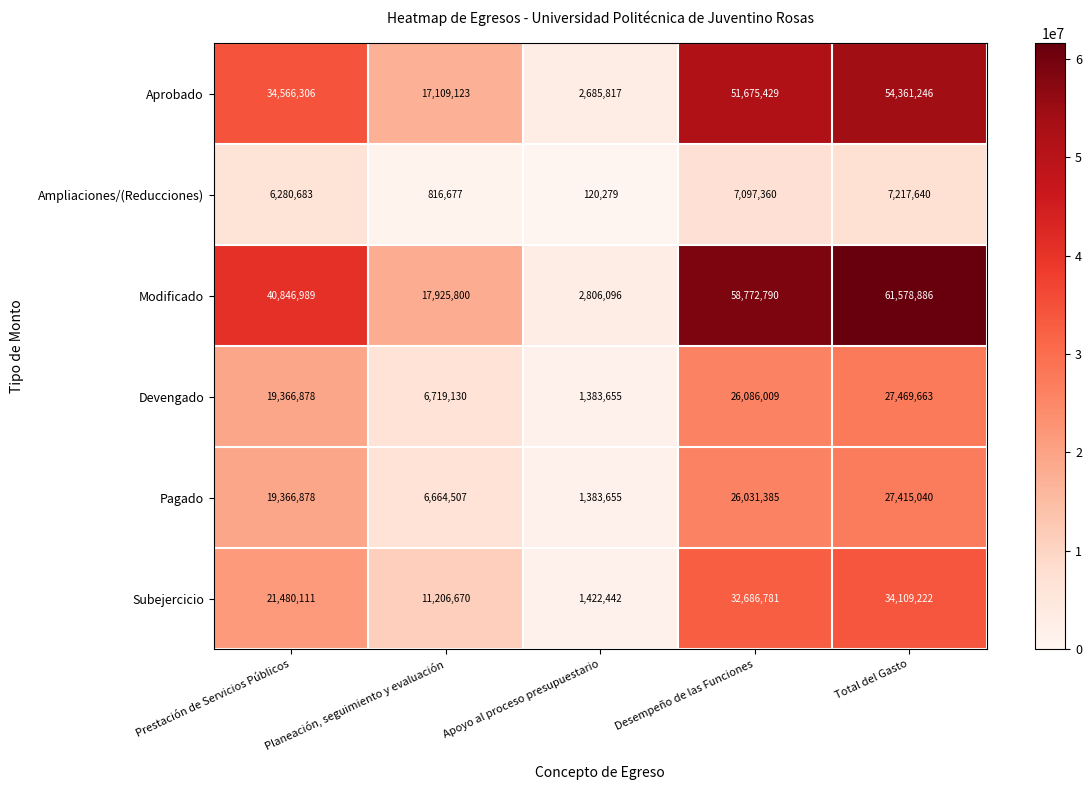

Which series has the largest range (max minus min)?

Modificado